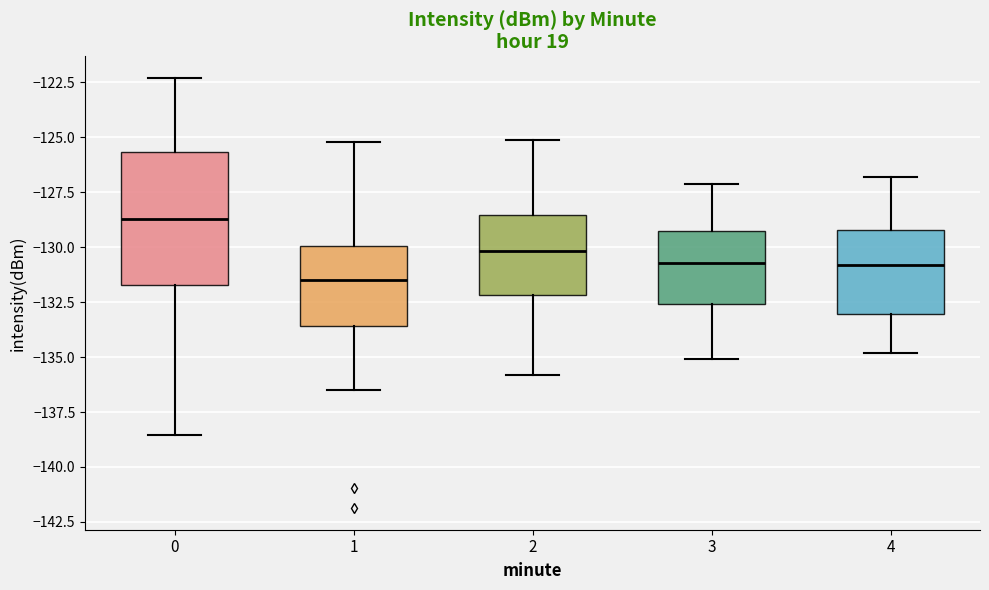

Where does the lower whisker of the box at x = 3 end on the y-axis? The values are not printed on the chart, so give them approximately, as read against the axis.

-135.0